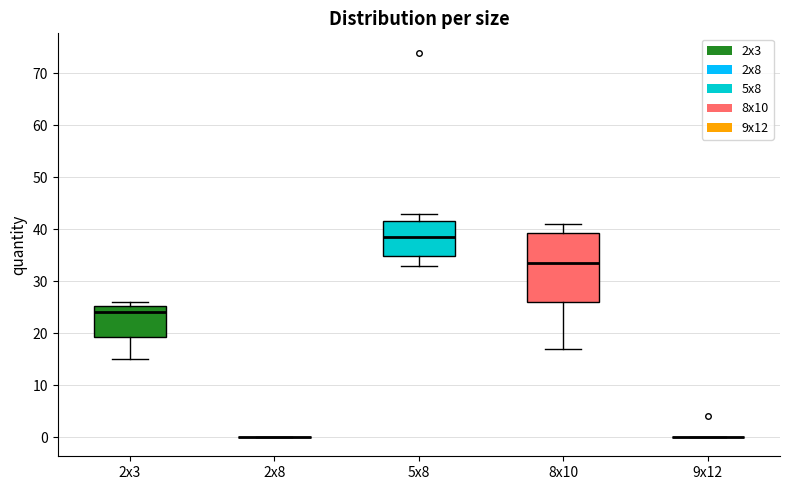

Comparing the boxes themselves (not the whiskers), which one is the tallest?

8x10